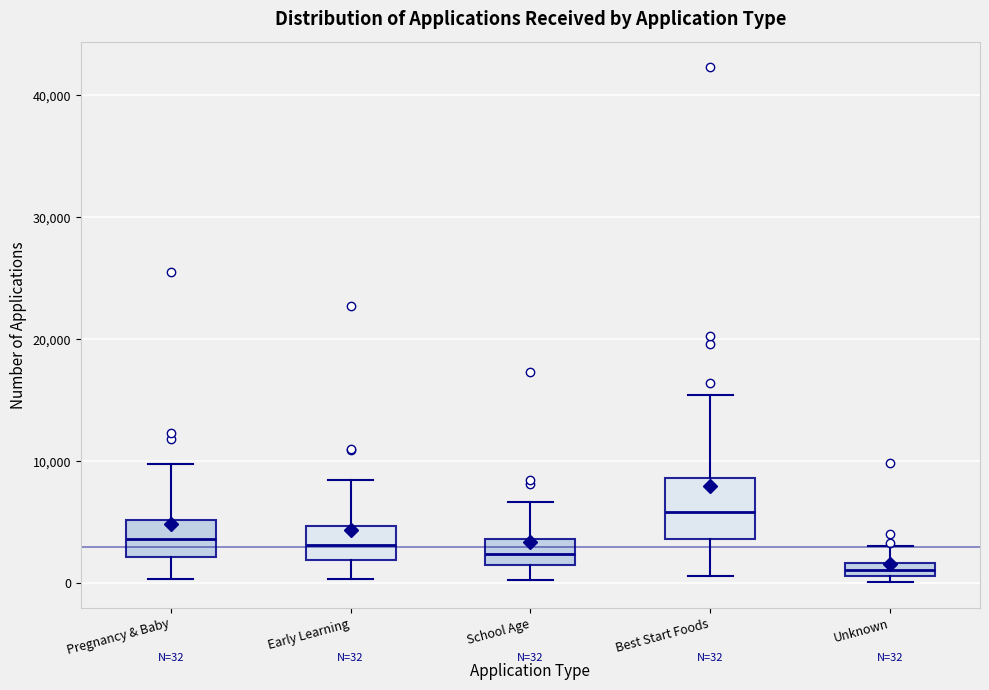

Which box is the tallest, from its lower edge to its upper edge?

Best Start Foods